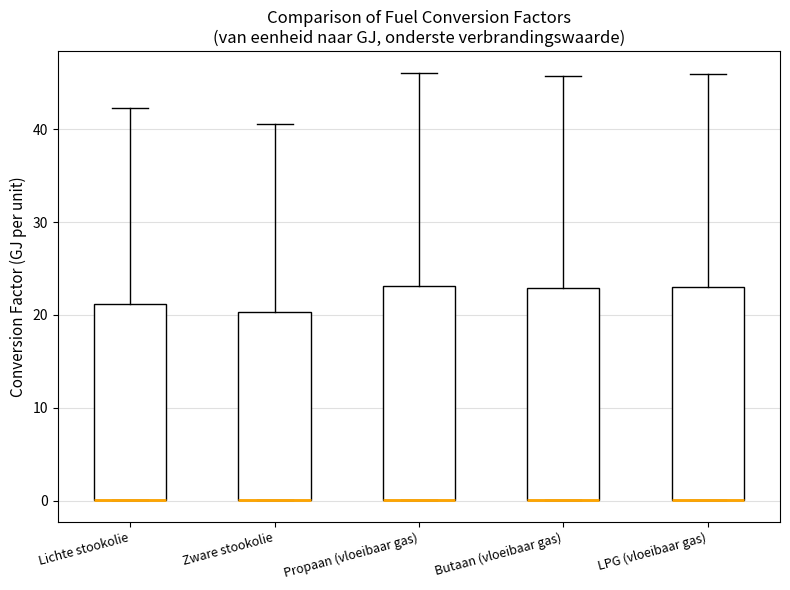

Where does the upper whisker of the box for Zware stookolie end on the y-axis? The values are not printed on the chart, so give them approximately, as read against the axis.

41